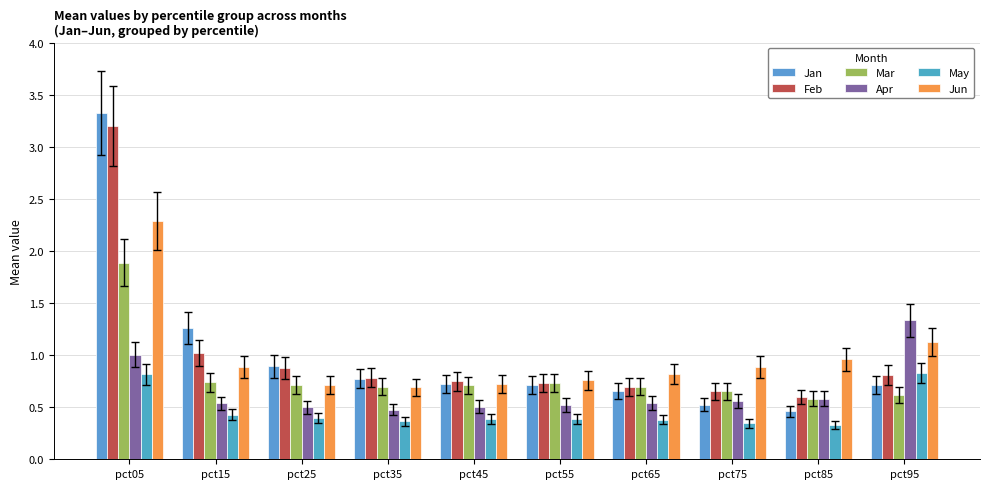

Which series has the largest total across all categories?

Feb